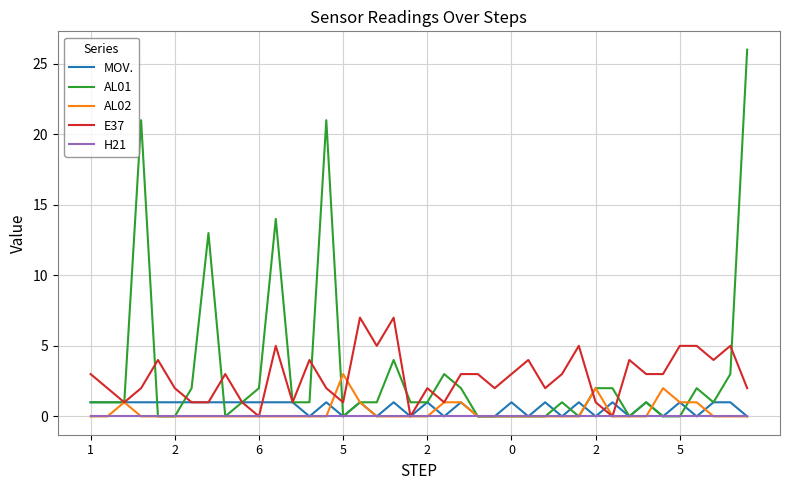

What is the difference between the maximum and minimum values in the AL01 series?

26